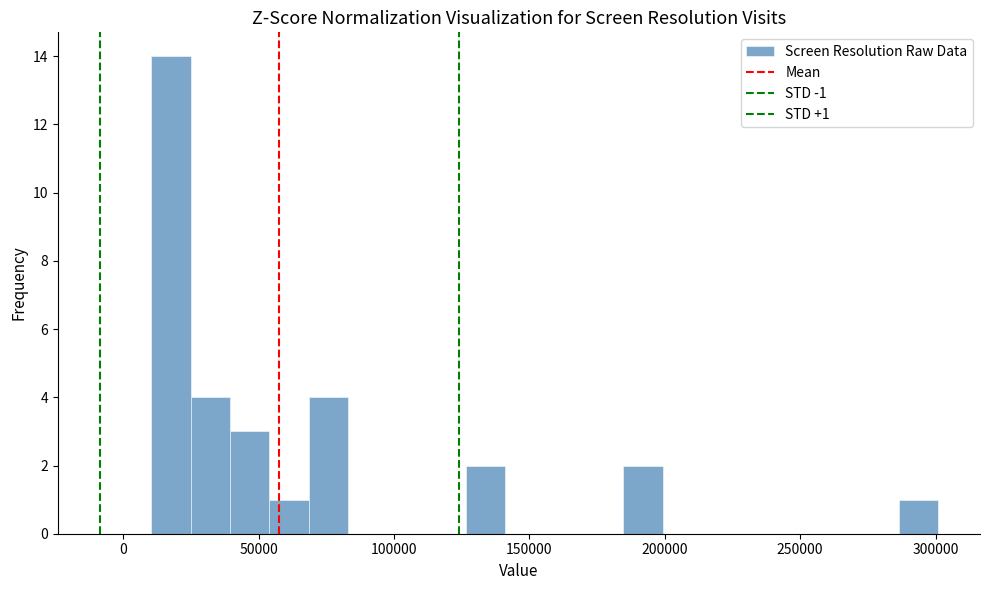

Read against the x-axis, roughly where is the centre of the tallest bar?

20000